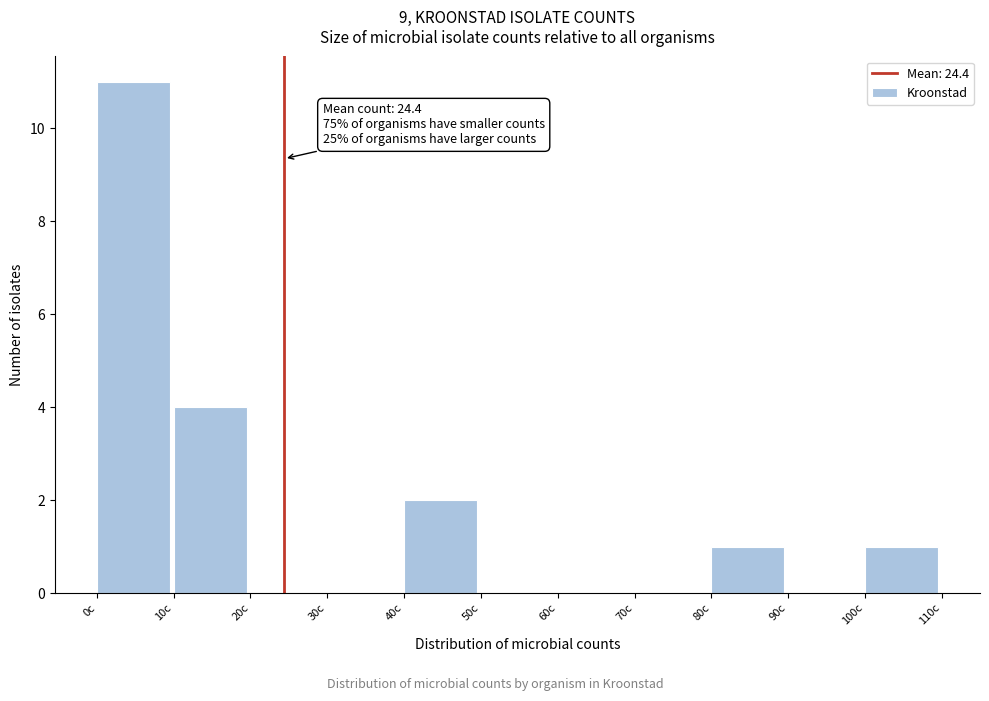

Over which range of the x-axis is the bar tallest?

0 to 10